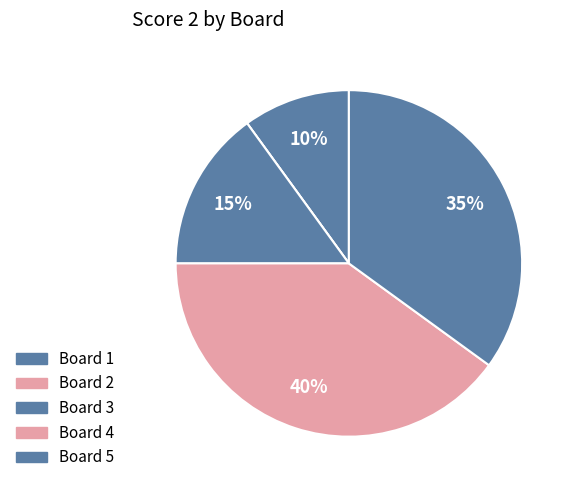

What is the smallest slice in the pie chart?

Board 2